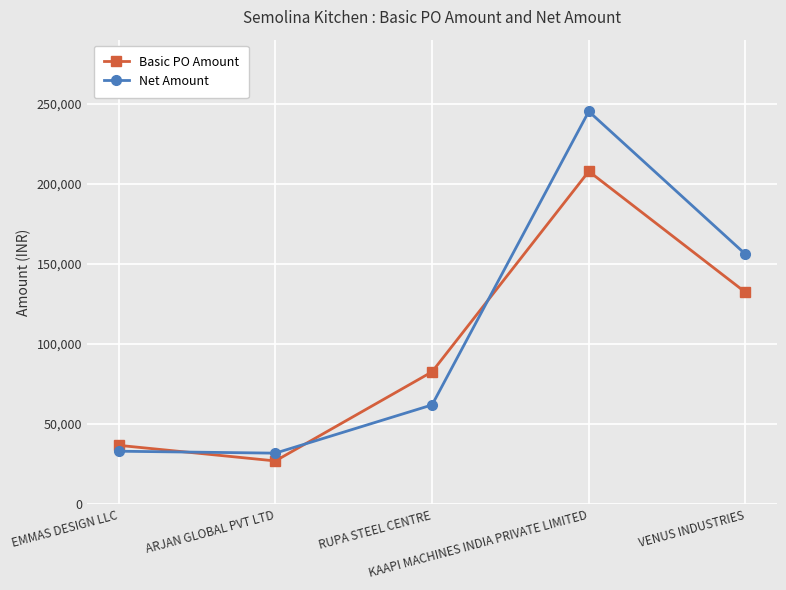

Is this an area chart (filled region under the line)?

No